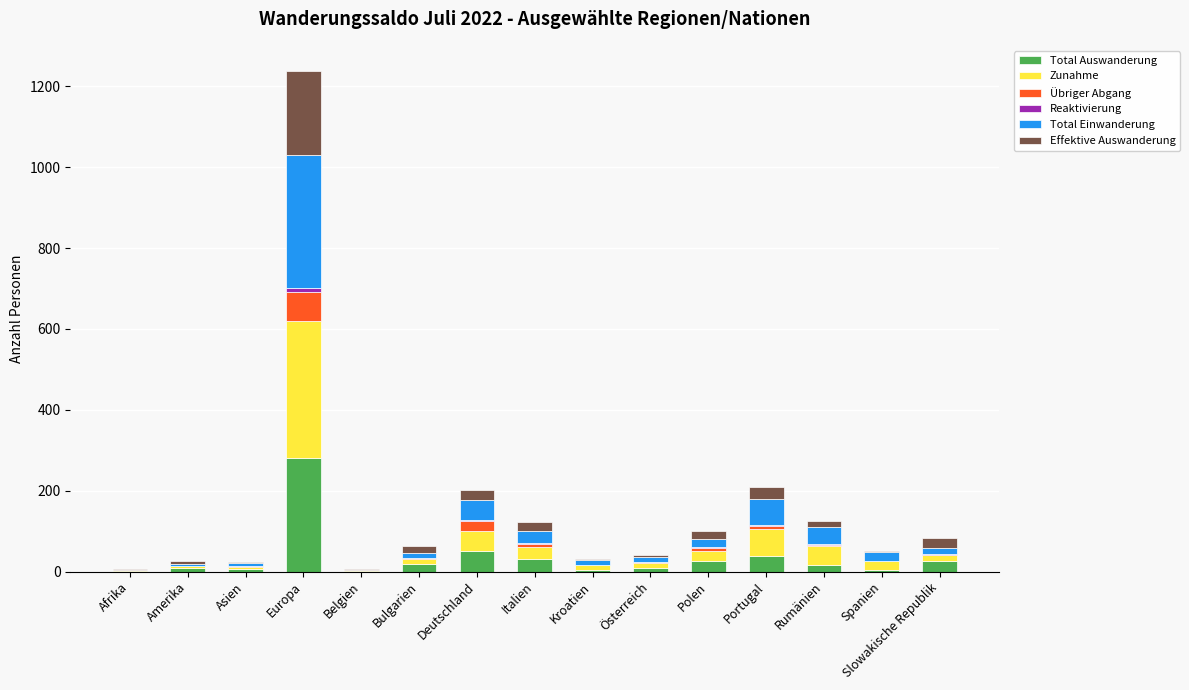

What is the highest value of the Total Auswanderung series?

280